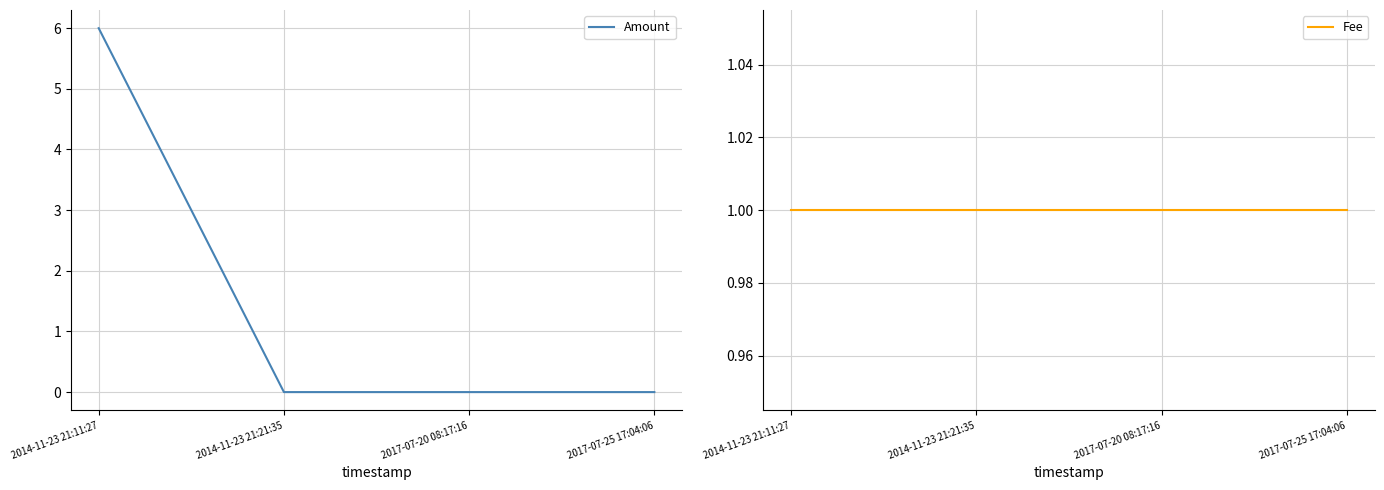

Is the value of Amount at 2014-11-23 21:11:27 greater than the value of Fee at 2014-11-23 21:11:27?

Yes